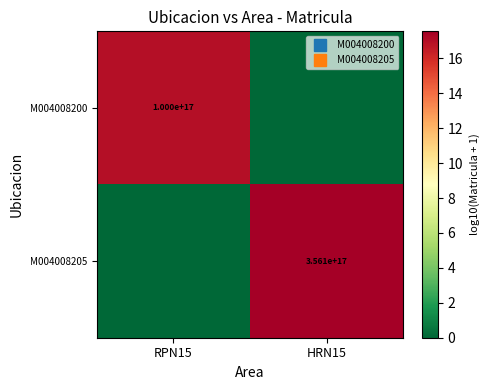

What is the sum of the M004008205 values at HRN15 and RPN15?

17.6